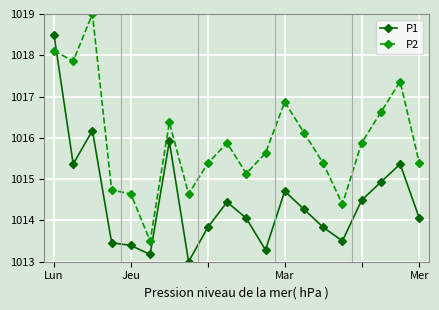

How many values in the P2 series are below 1015?

5